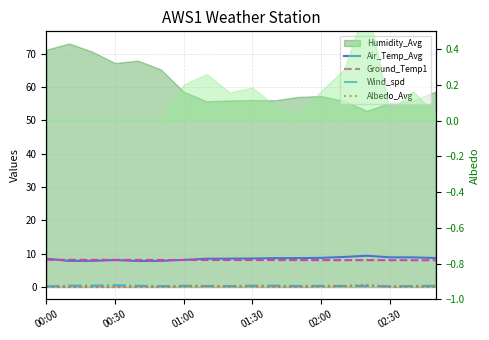

What is the maximum value for Air_Temp_Avg?

9.4